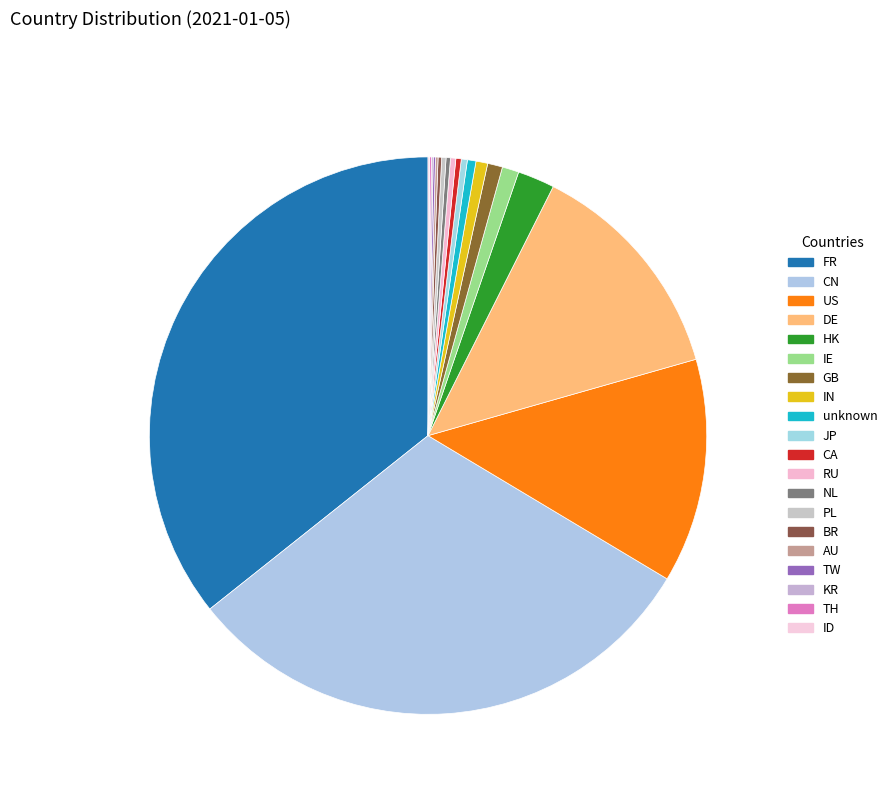

What percentage is the IN slice, to the nearest percent?

1%